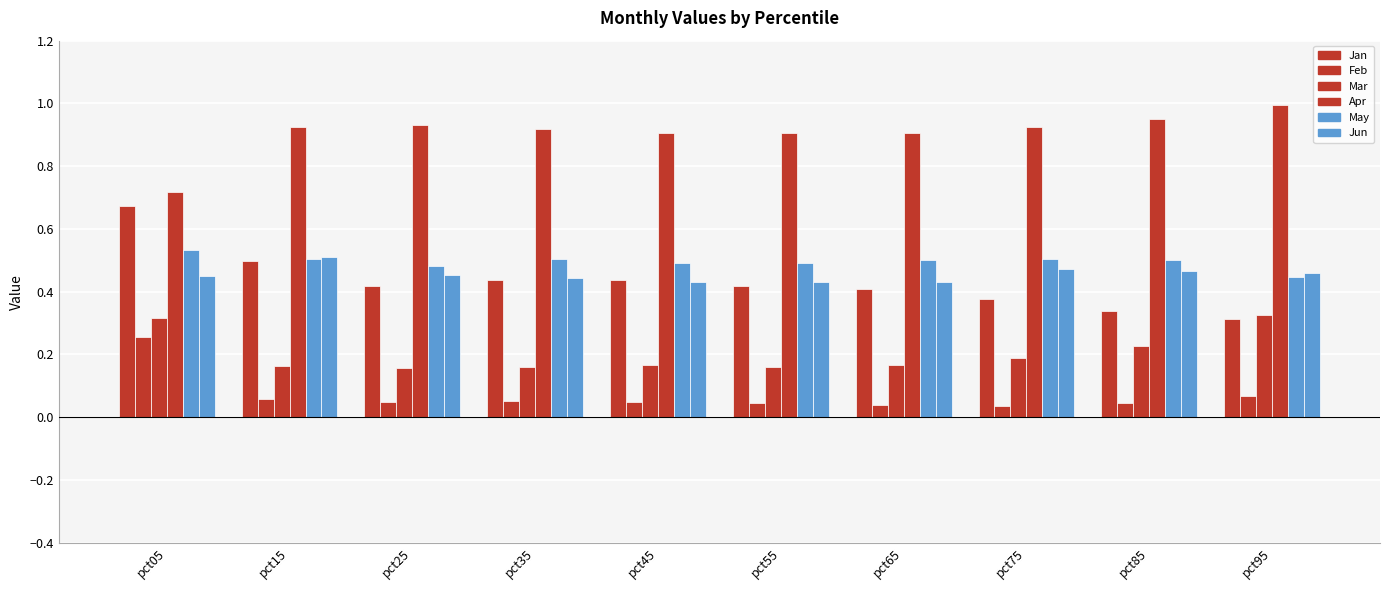

Which series changed the most between pct65 and pct85?

Jan